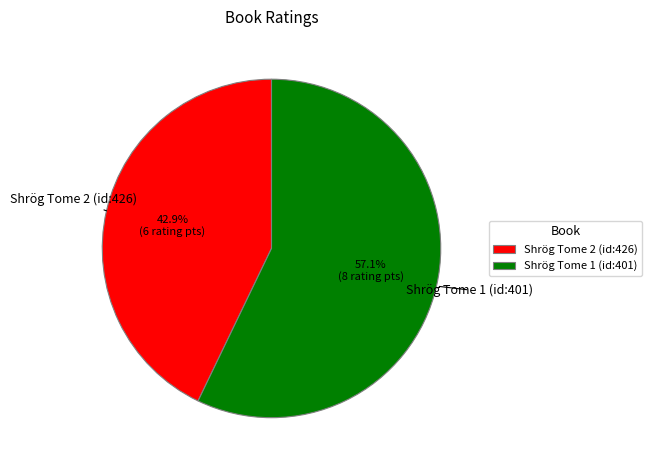

How many segments does this pie chart have?

2